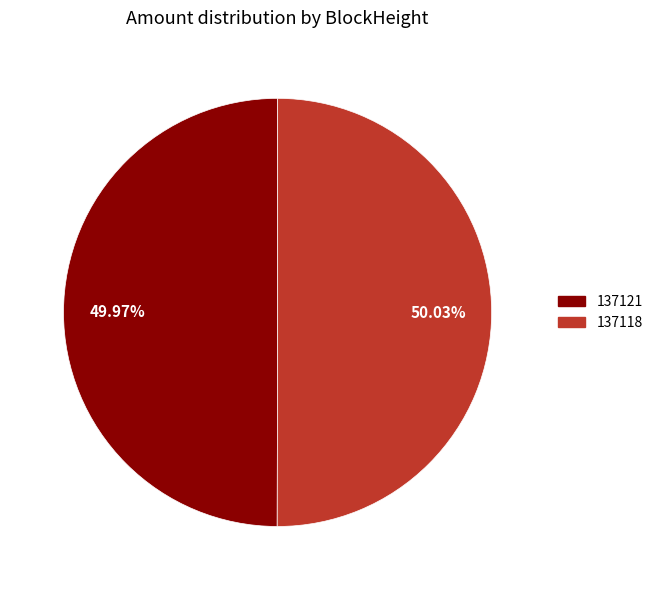

Count the number of slices in the pie.

2